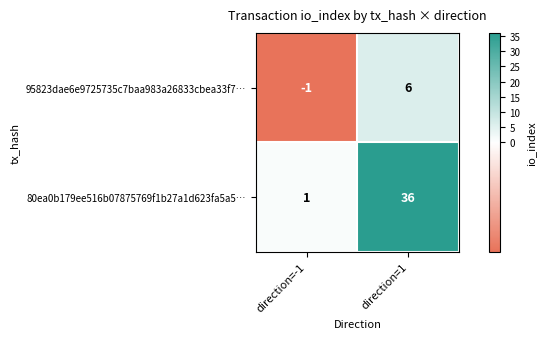

Rank the series by their maximum value, from highest to lowest.

80ea0b179ee516b07875769f1b27a1d623fa5a5…, 95823dae6e9725735c7baa983a26833cbea33f7…